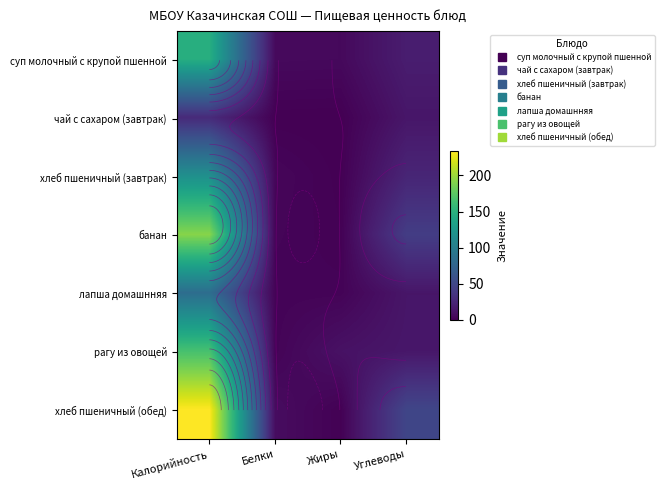

List the labels in order of чай с сахаром (завтрак) value, largest first.

Калорийность, Углеводы, Белки, Жиры